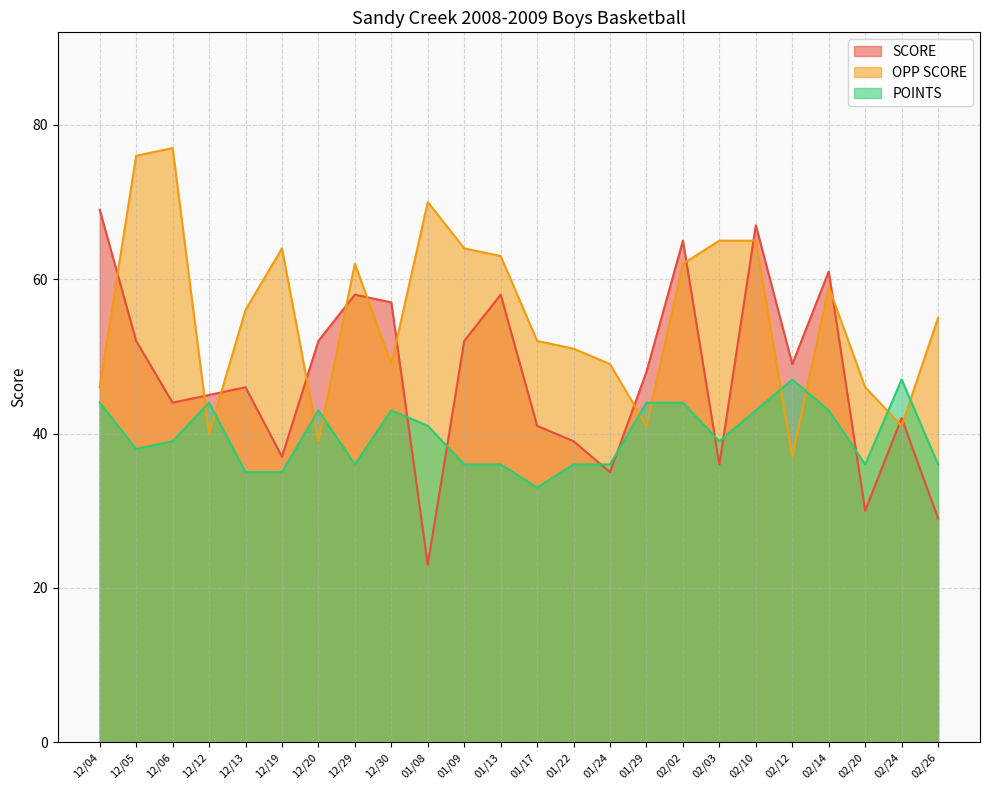

Is the value of SCORE at 02/14 greater than the value of OPP SCORE at 02/03?

No